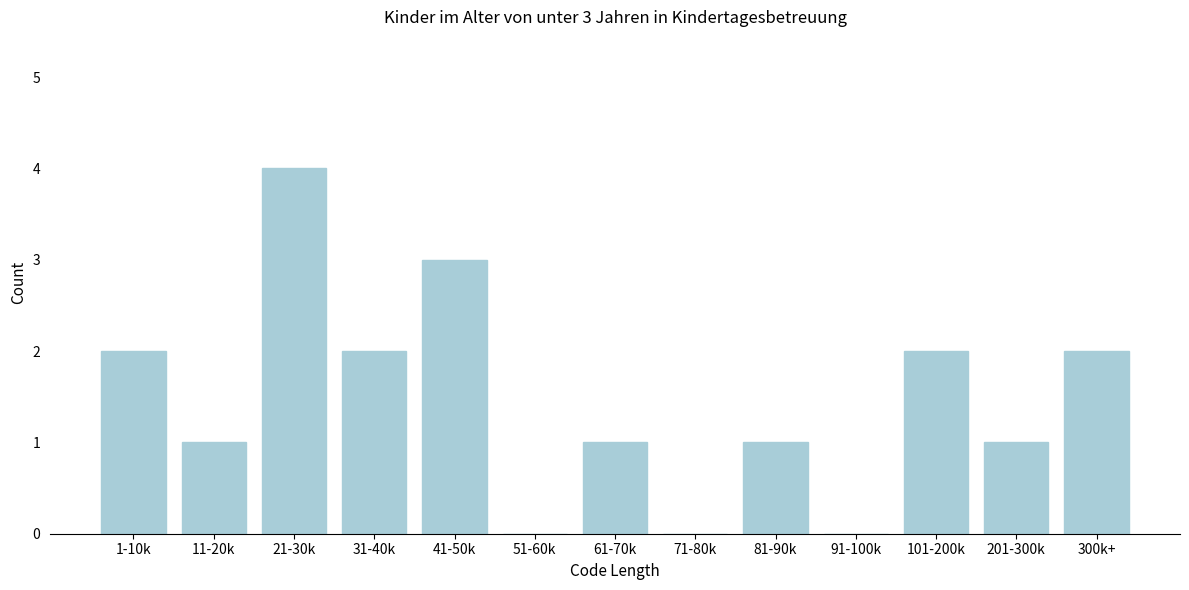

Reading right to left, transcribe all the data shown in this chart.

300k+=2	201-300k=1	101-200k=2	91-100k=0	81-90k=1	71-80k=0	61-70k=1	51-60k=0	41-50k=3	31-40k=2	21-30k=4	11-20k=1	1-10k=2